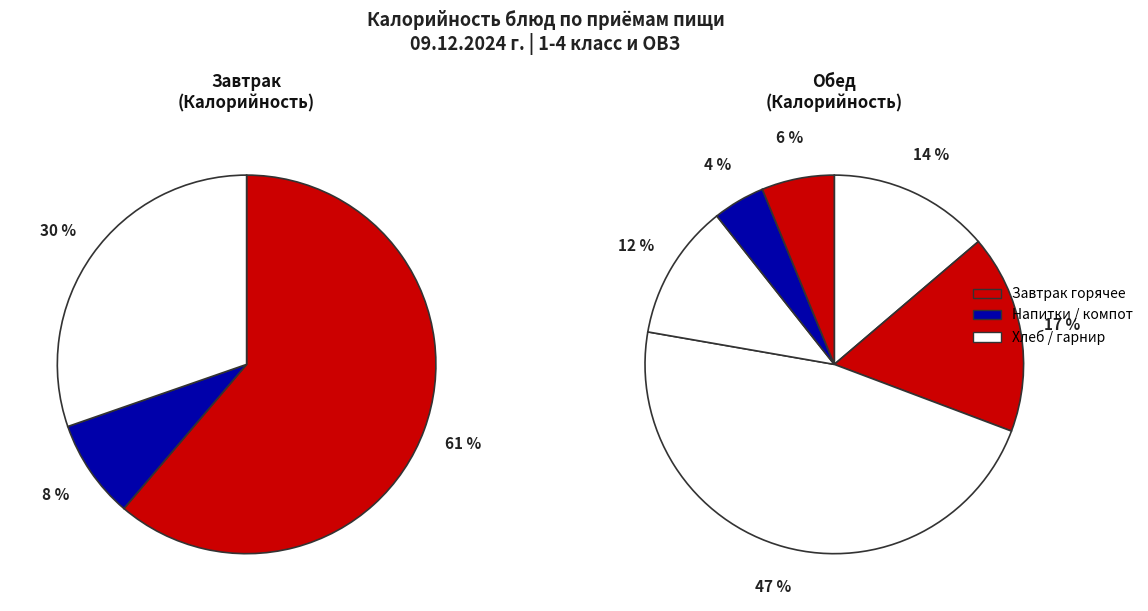

True or false: Каша гречневая accounts for 50% of the total.

False